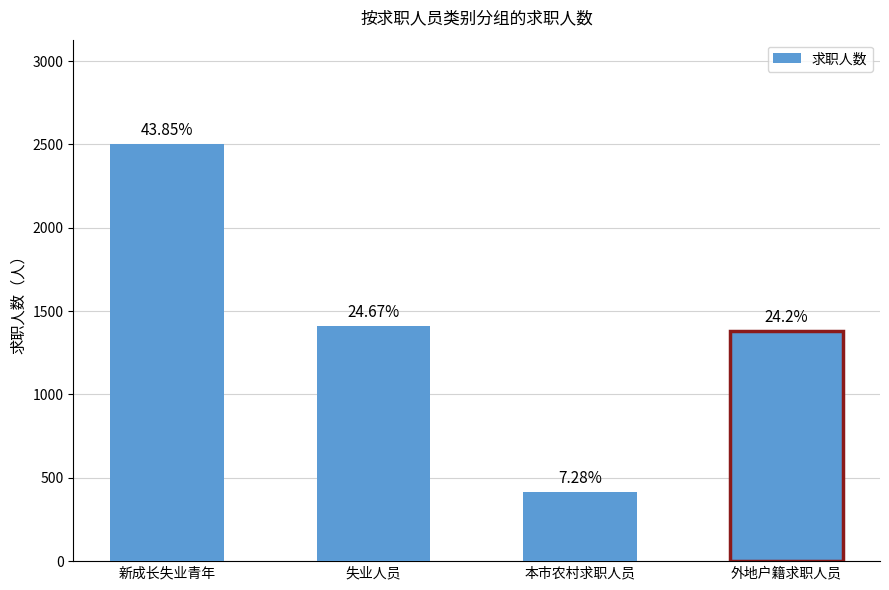

Between 外地户籍求职人员 and 本市农村求职人员, which is larger?

外地户籍求职人员